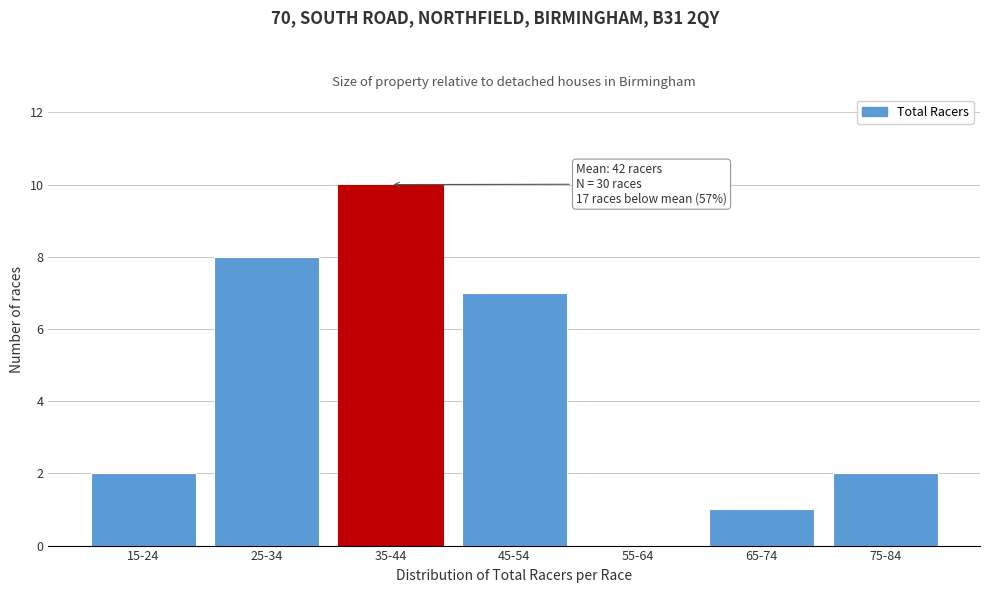

Reading left to right, list all the values displayed in this chart.

15-24=2	25-34=8	35-44=10	45-54=7	55-64=0	65-74=1	75-84=2